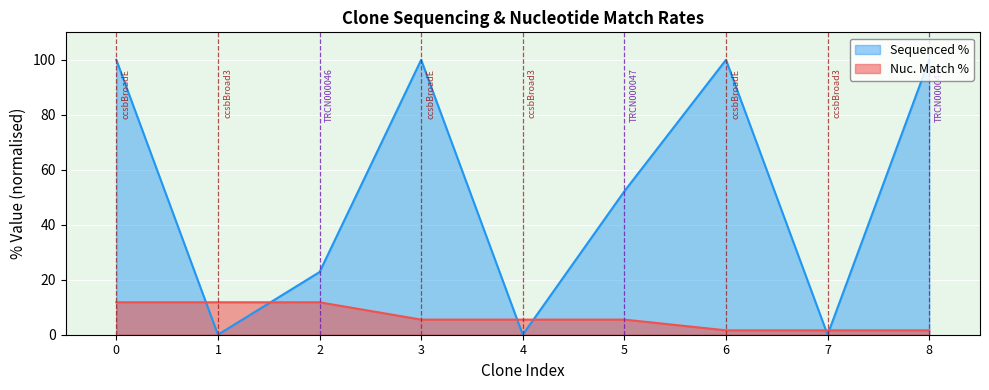

What is the highest value of the Sequenced % series?

100.0